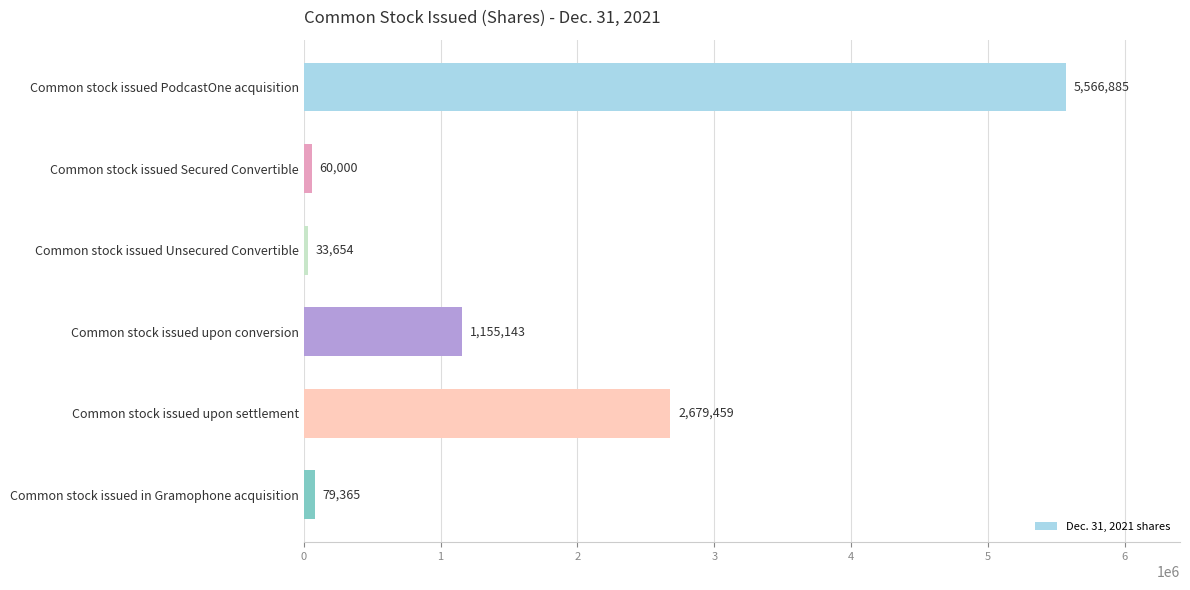

List the labels in order of value, largest first.

Common stock issued PodcastOne acquisition, Common stock issued upon settlement, Common stock issued upon conversion, Common stock issued in Gramophone acquisition, Common stock issued Secured Convertible, Common stock issued Unsecured Convertible